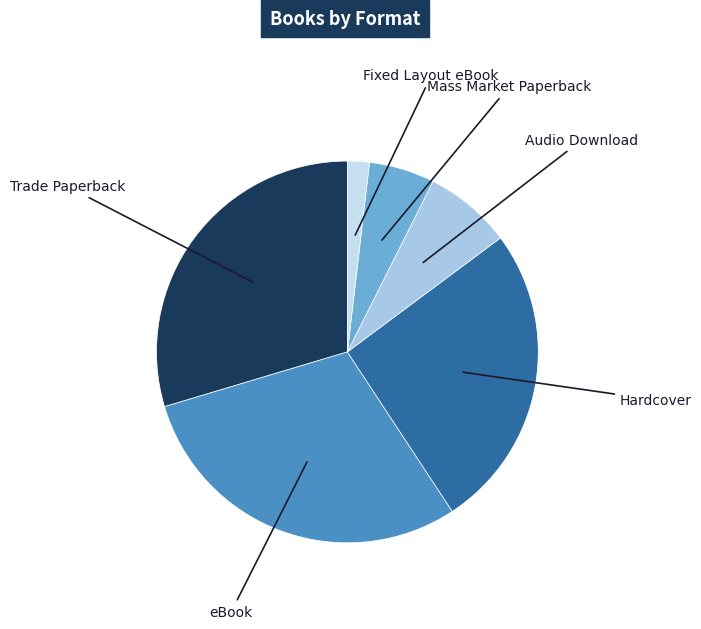

The Fixed Layout eBook slice represents 2% of the pie. True or false?

True